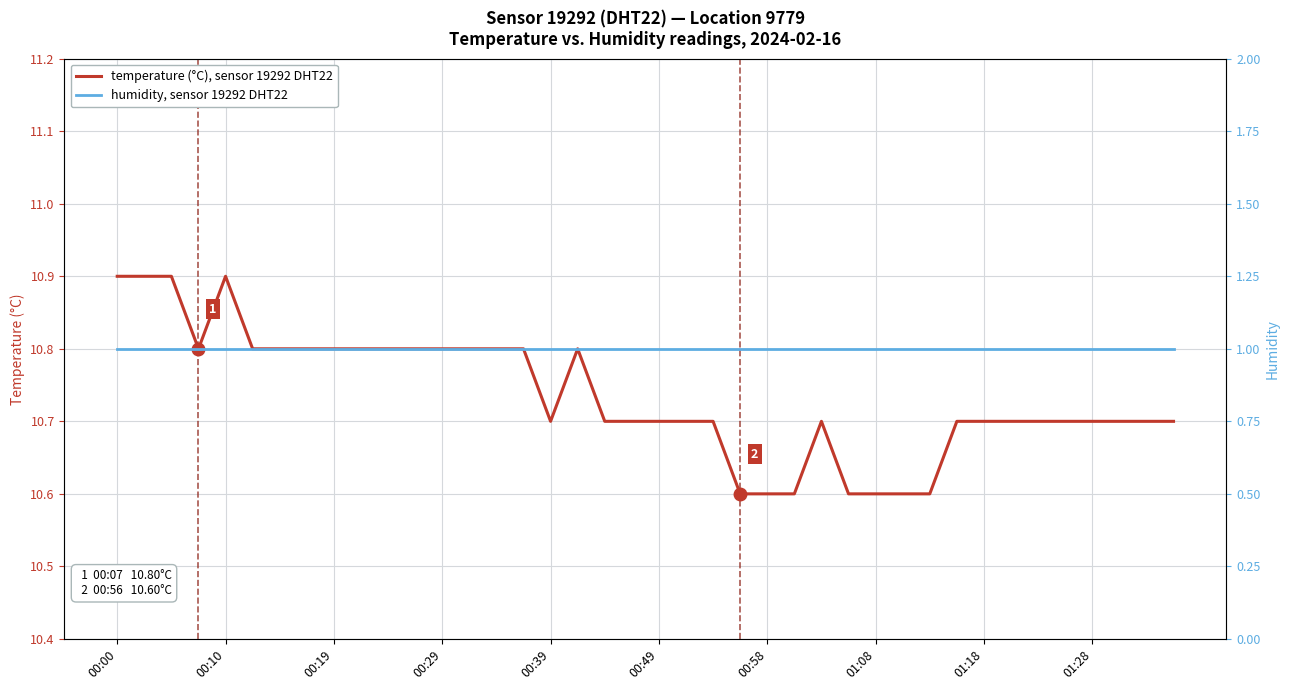

Which series has the largest total across all categories?

temperature (°C), sensor 19292 DHT22